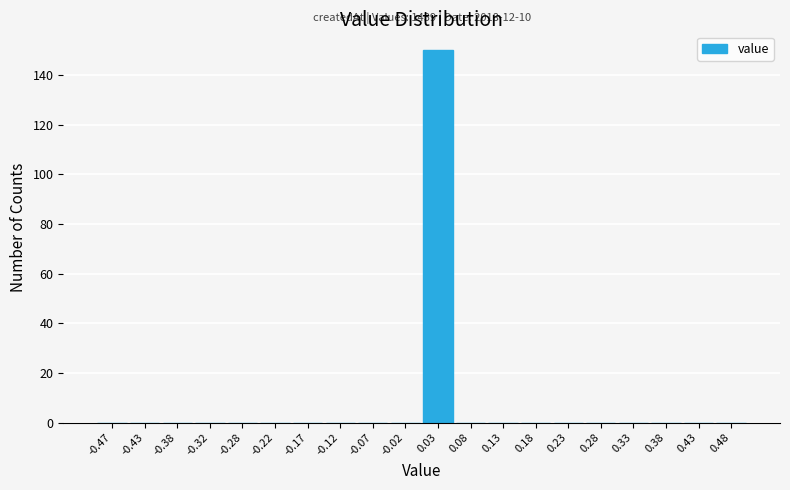

Which range on the x-axis has the tallest bar?

0.00 to 0.05